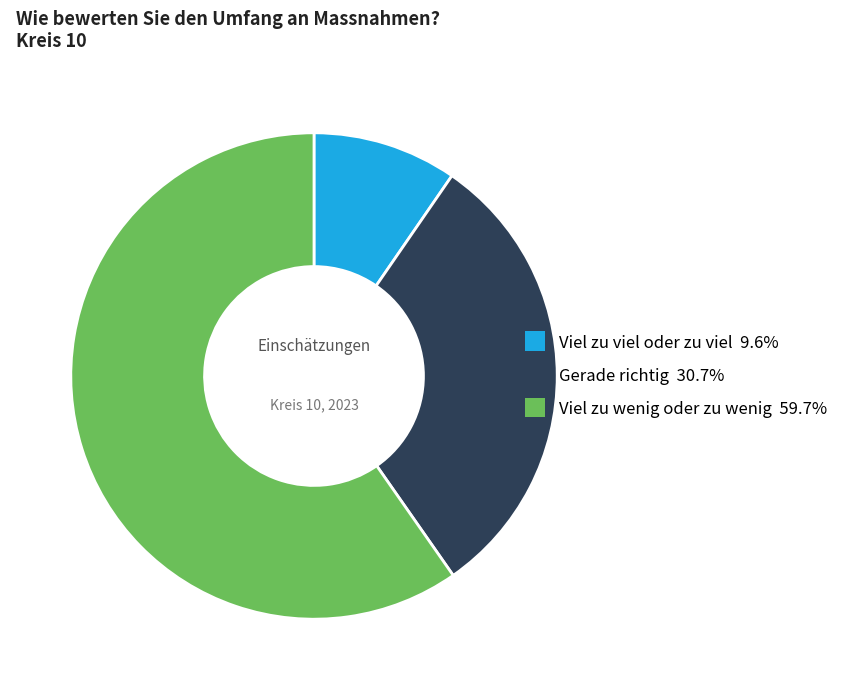

Does Viel zu wenig oder zu wenig represent more than half of the total?

Yes